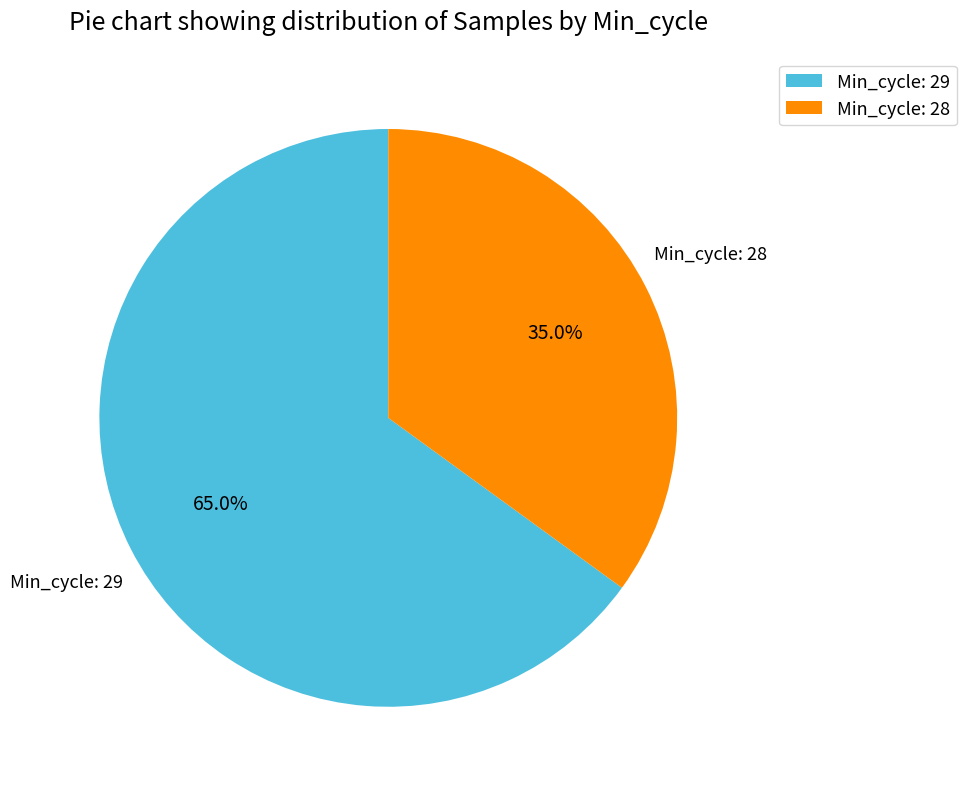

Rank the categories by value from lowest to highest.

Min_cycle: 28, Min_cycle: 29